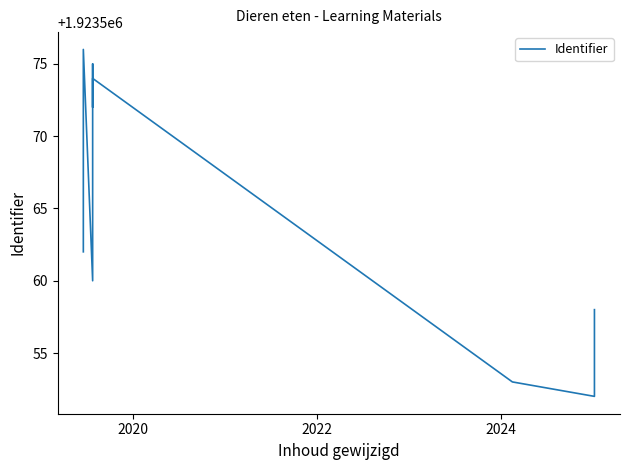

How many lines are shown in the chart?

1